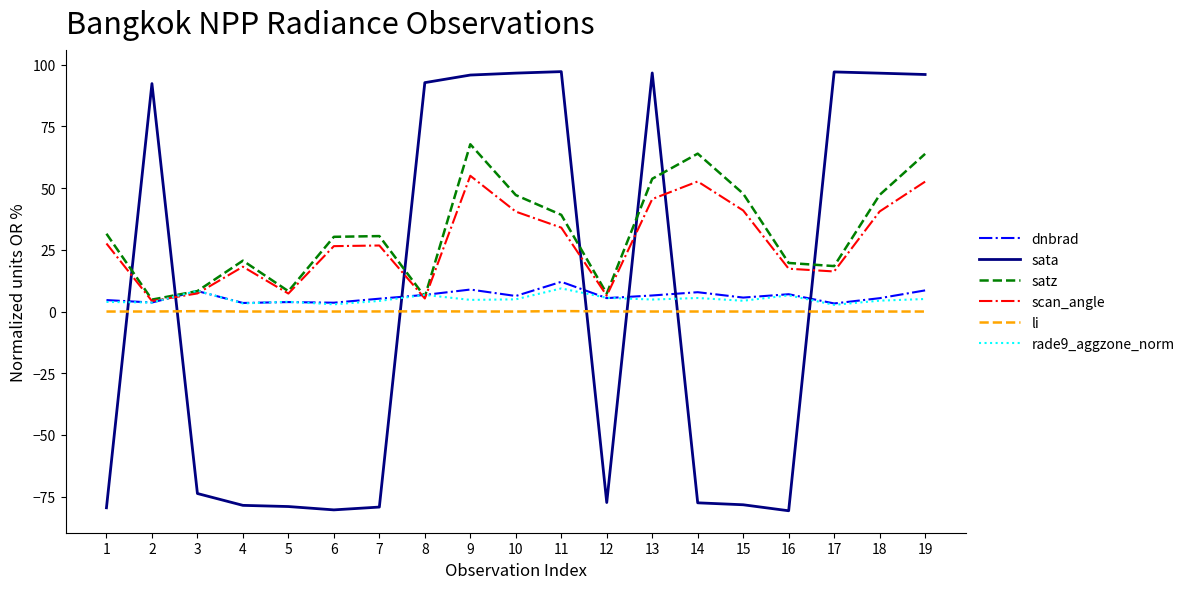

True or false: scan_angle has a value of 45.1 at 7.

False